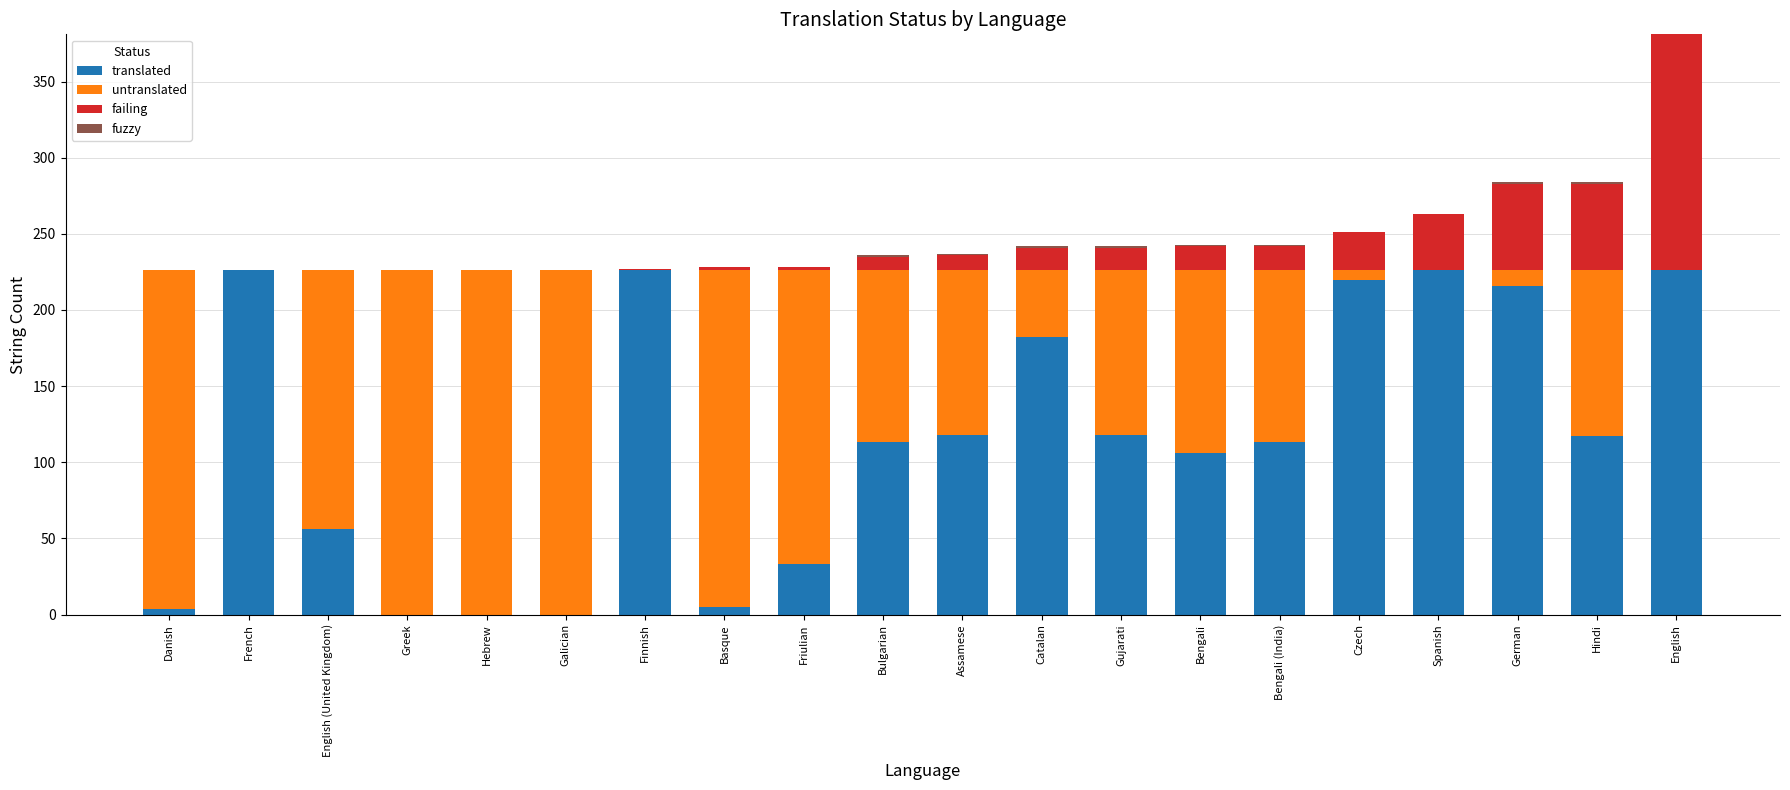

What is the total value across all series at French?

226